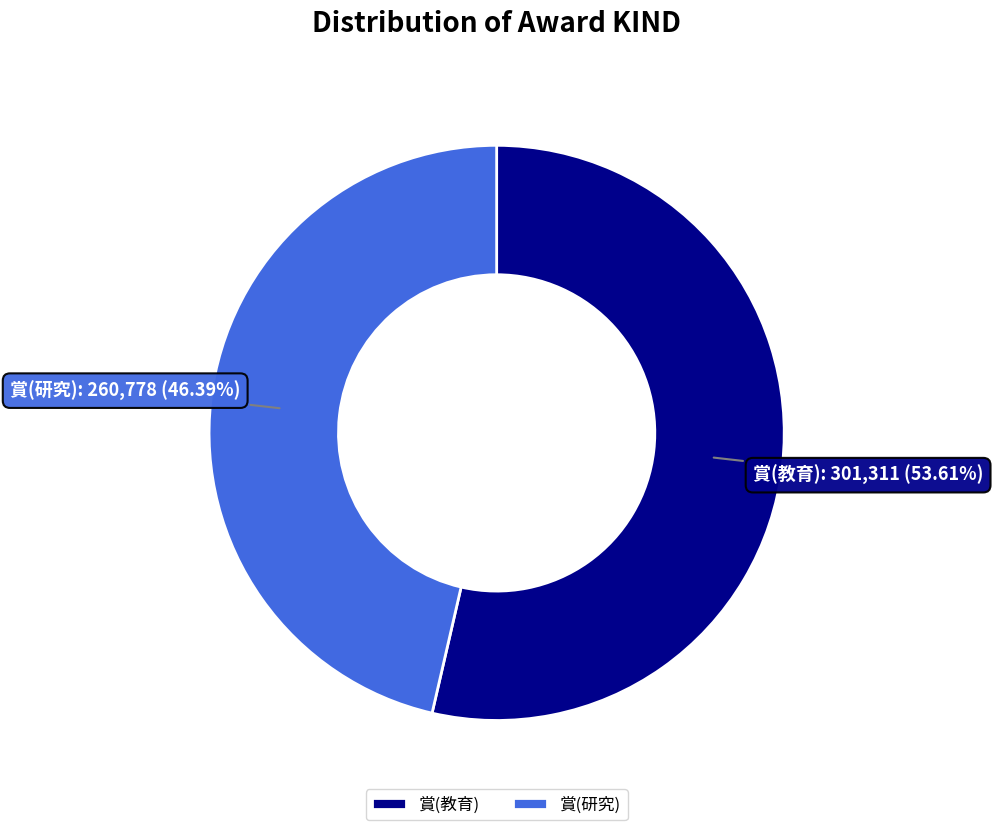

Between 賞(研究) and 賞(教育), which is larger?

賞(教育)